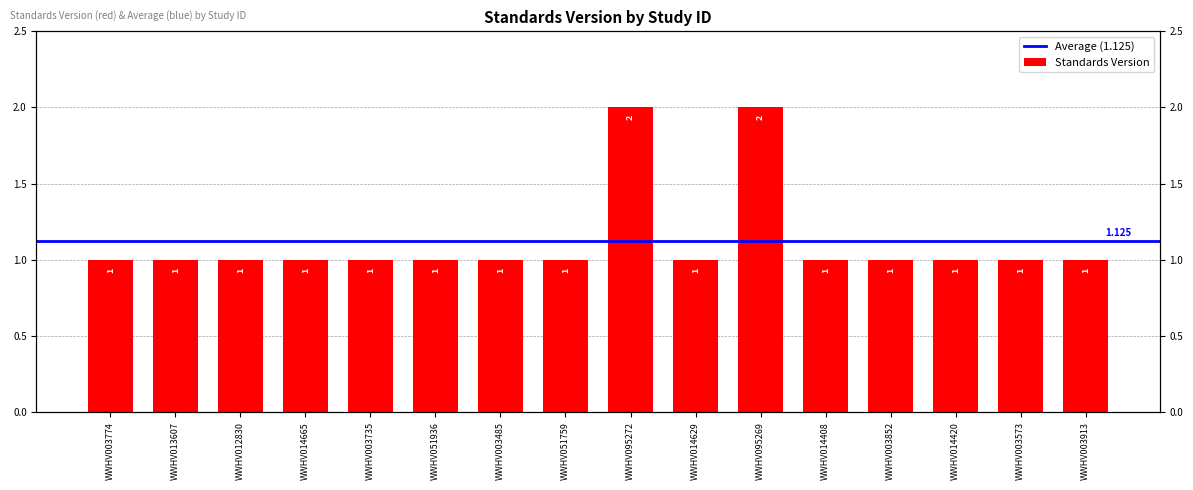

Reading left to right, extract all data points from this chart.

WWHV003774=1	WWHV013607=1	WWHV012830=1	WWHV014665=1	WWHV003735=1	WWHV051936=1	WWHV003485=1	WWHV051759=1	WWHV095272=2	WWHV014629=1	WWHV095269=2	WWHV014408=1	WWHV003852=1	WWHV014420=1	WWHV003573=1	WWHV003913=1